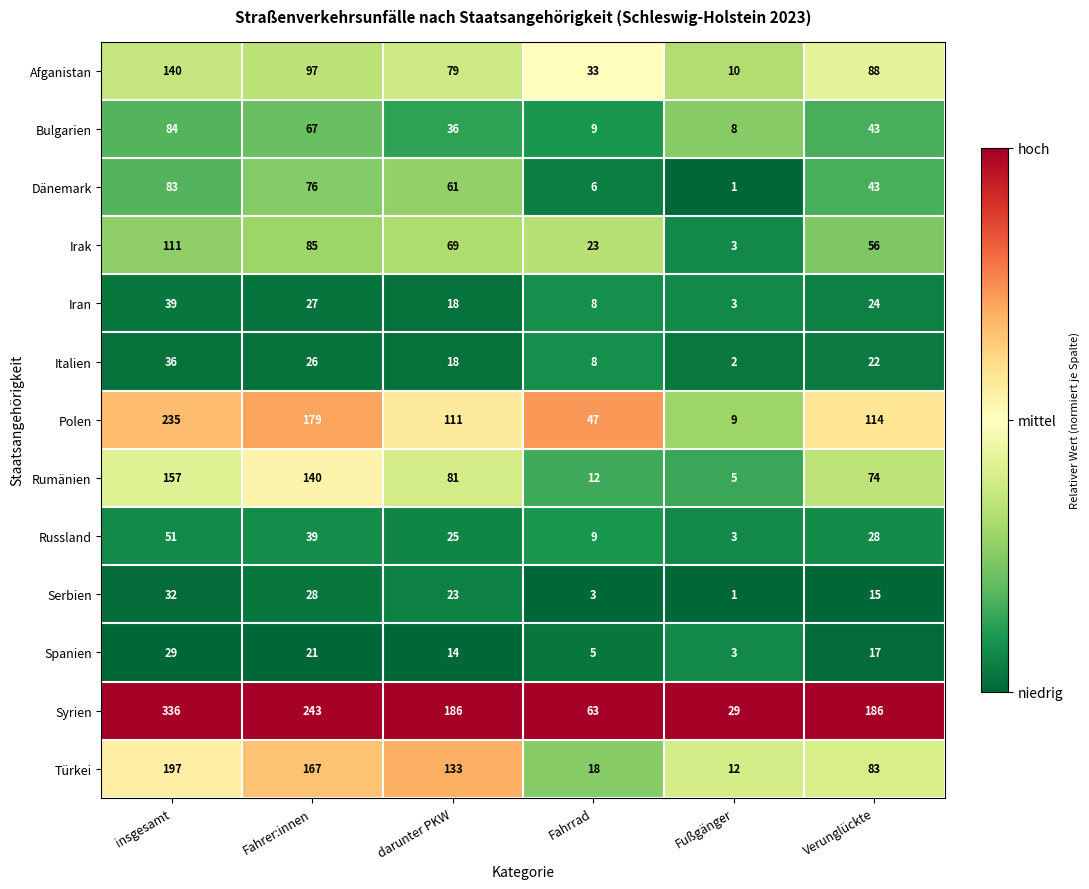

Which label corresponds to the largest value in the chart?

insgesamt